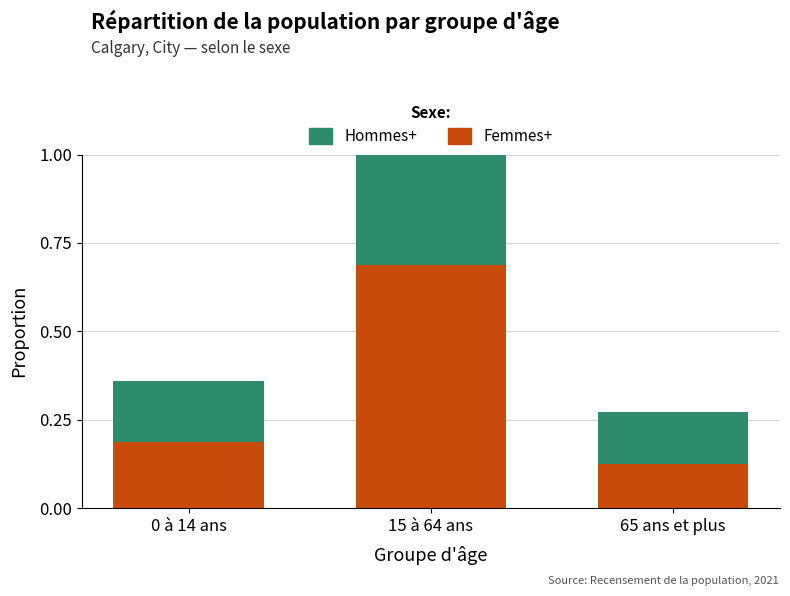

The value of Hommes+ at 65 ans et plus is 0.1. True or false?

True